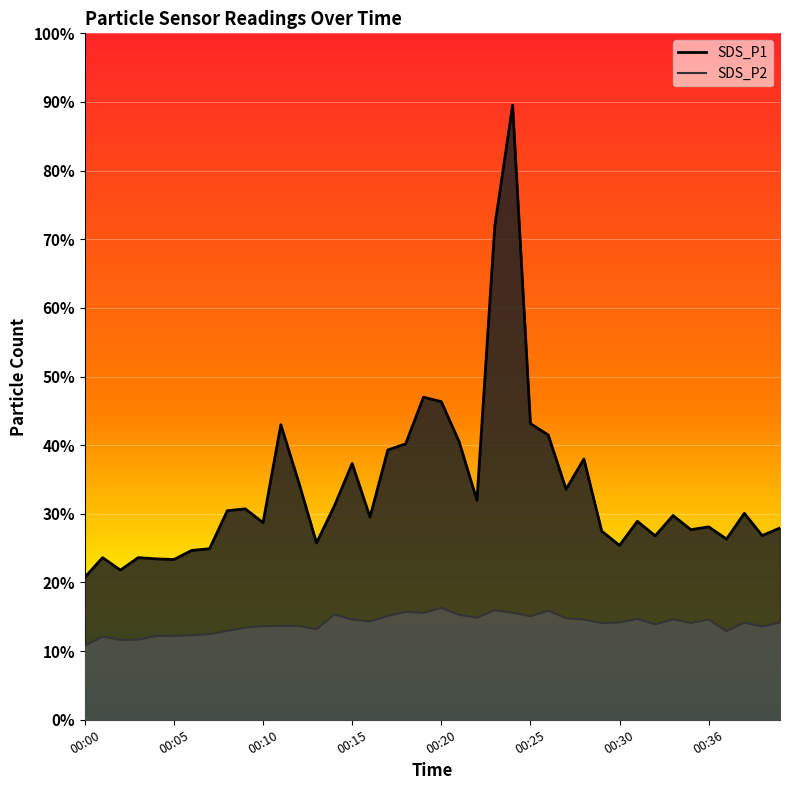

The SDS_P1 series shows 112.5 at 00:18. True or false?

True